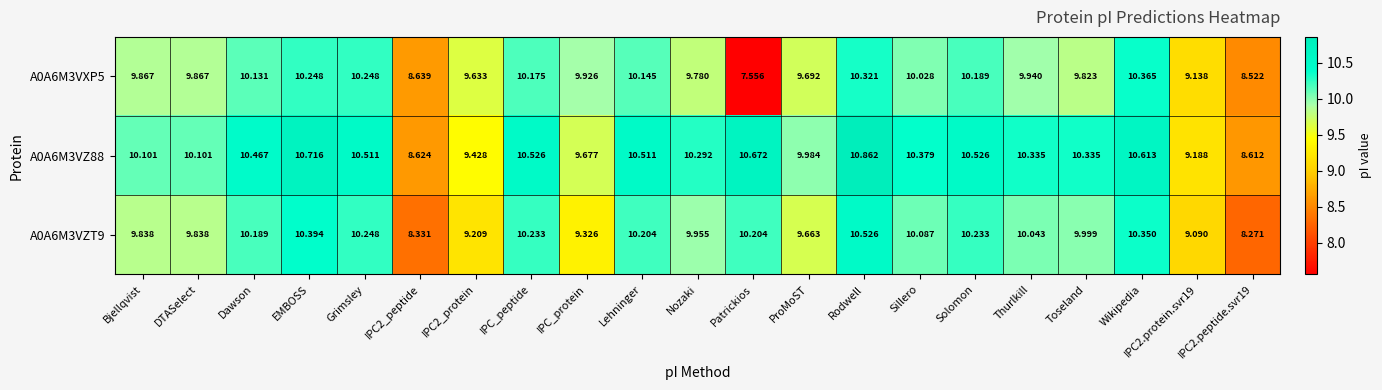

Which category has the lowest value across all series?

Patrickios